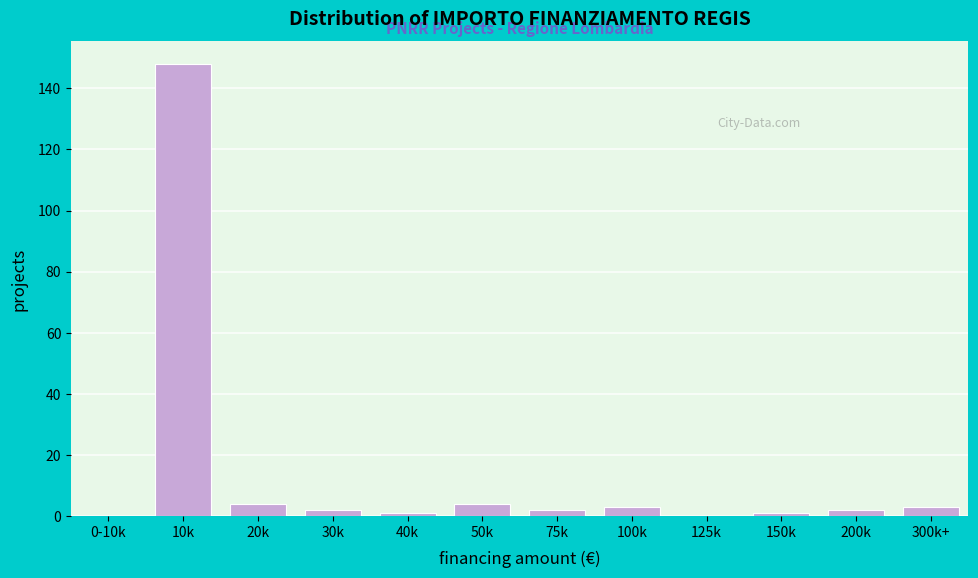

Reading left to right, what are all the values shown in this chart?

0-10k=0	10k=148	20k=4	30k=2	40k=1	50k=4	75k=2	100k=3	125k=0	150k=1	200k=2	300k+=3